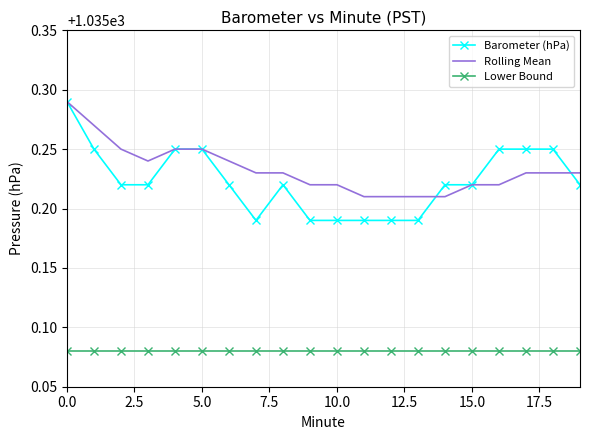

What are all the series names shown in the legend?

Barometer (hPa), Rolling Mean, Lower Bound